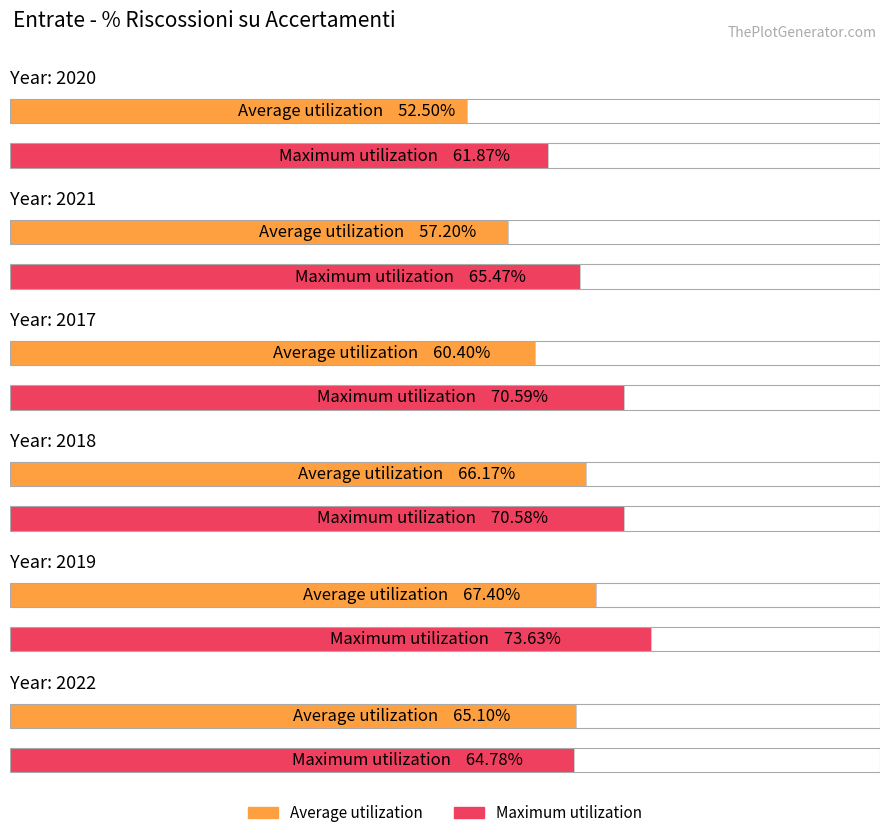

Rank the series by their maximum value, from lowest to highest.

Average utilization, Maximum utilization